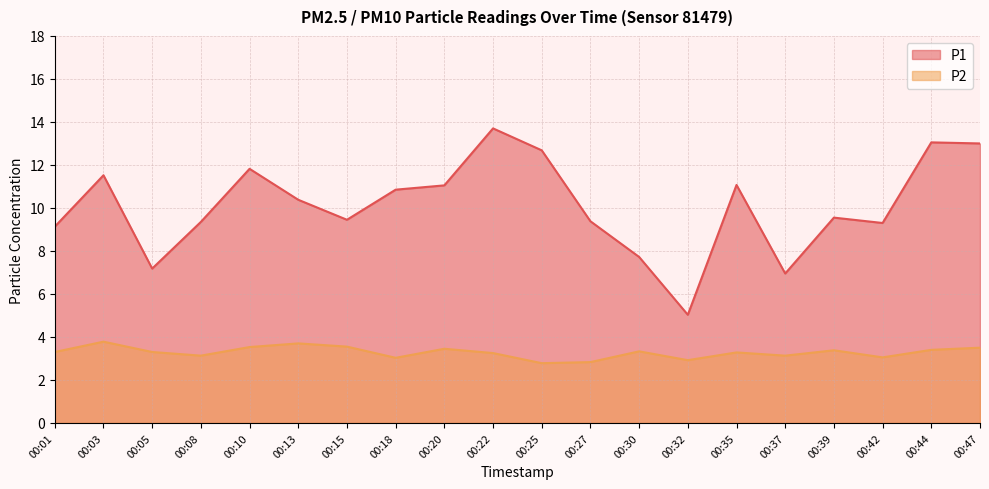

Does the chart have visible grid lines?

Yes